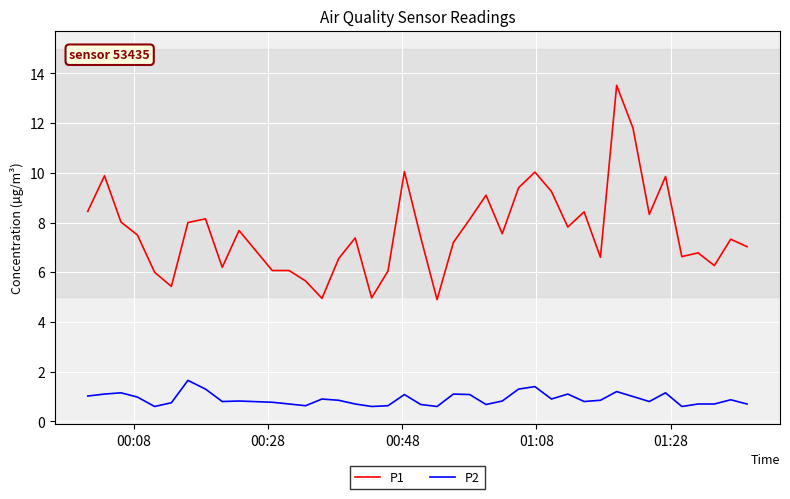

Rank the series by their maximum value, from highest to lowest.

P1, P2